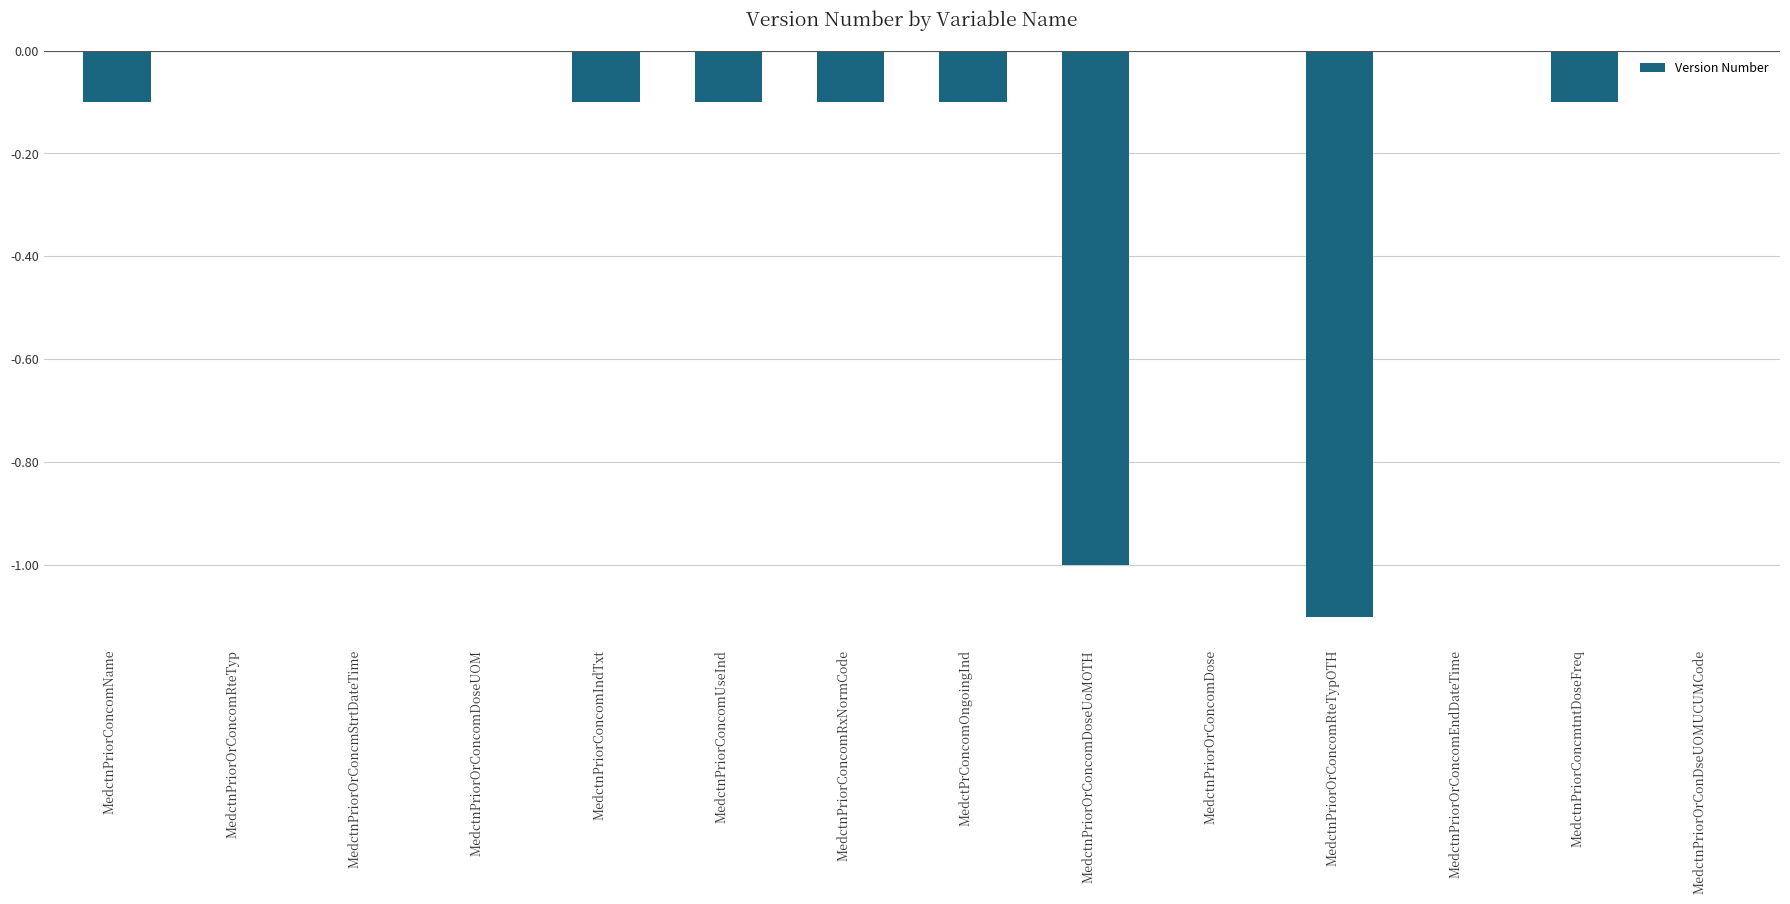

Between MedctnPriorOrConcomDoseUoMOTH and MedctnPriorConcmtntDoseFreq, which is larger?

MedctnPriorConcmtntDoseFreq